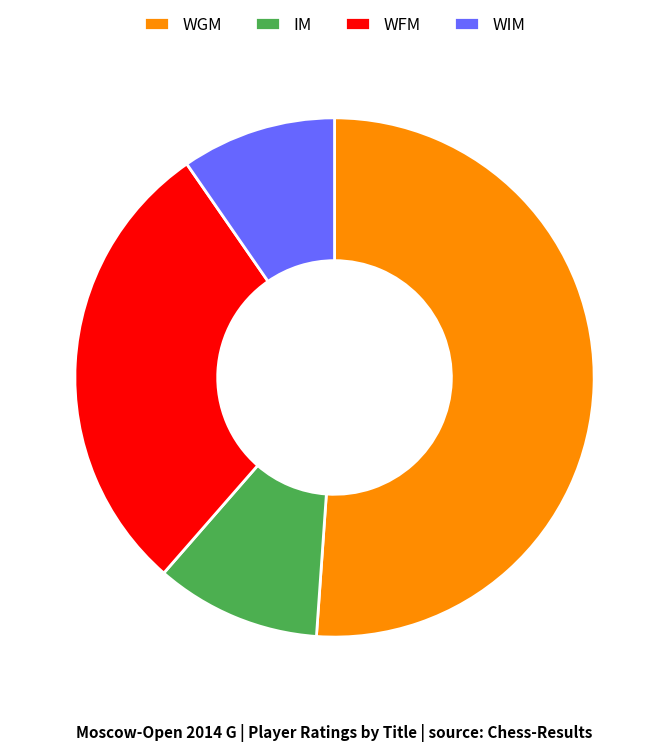

Rank the categories by value from lowest to highest.

WIM, IM, WFM, WGM